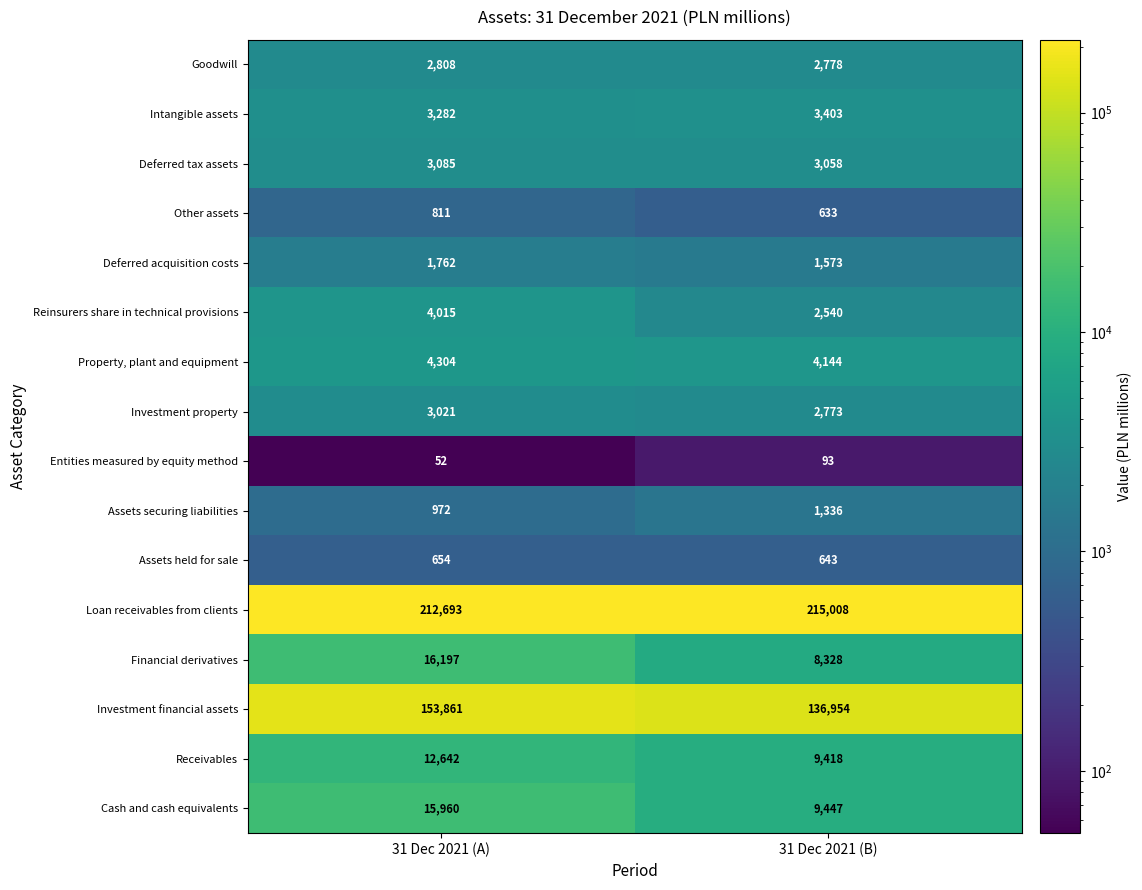

What is the approximate value of Reinsurers share in technical provisions at 31 Dec 2021 (A)?

4015